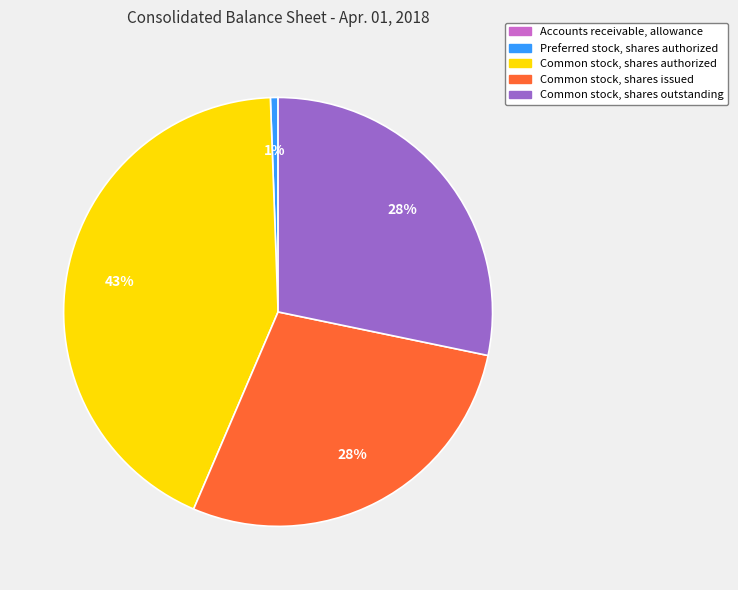

To the nearest percent, what is the difference between the largest and smallest slice percentages?

43%